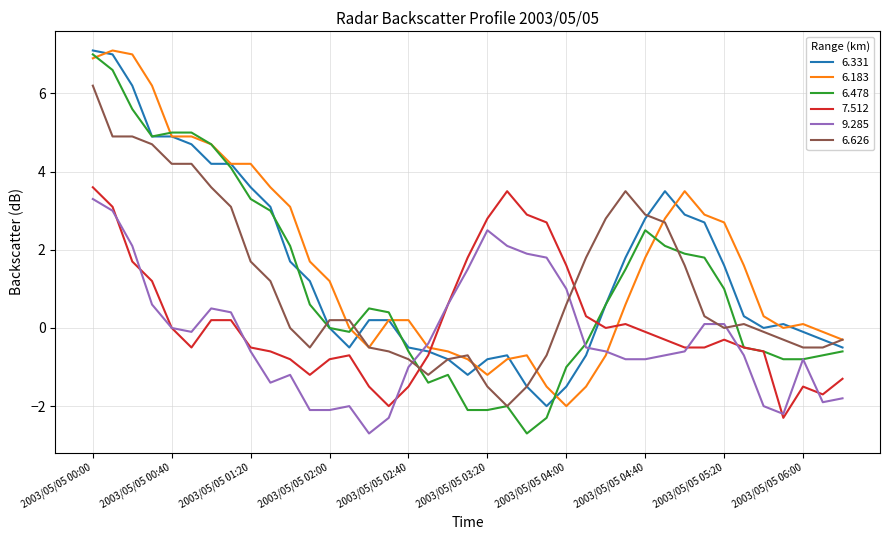

What is the highest value of the 9.285 series?

3.3